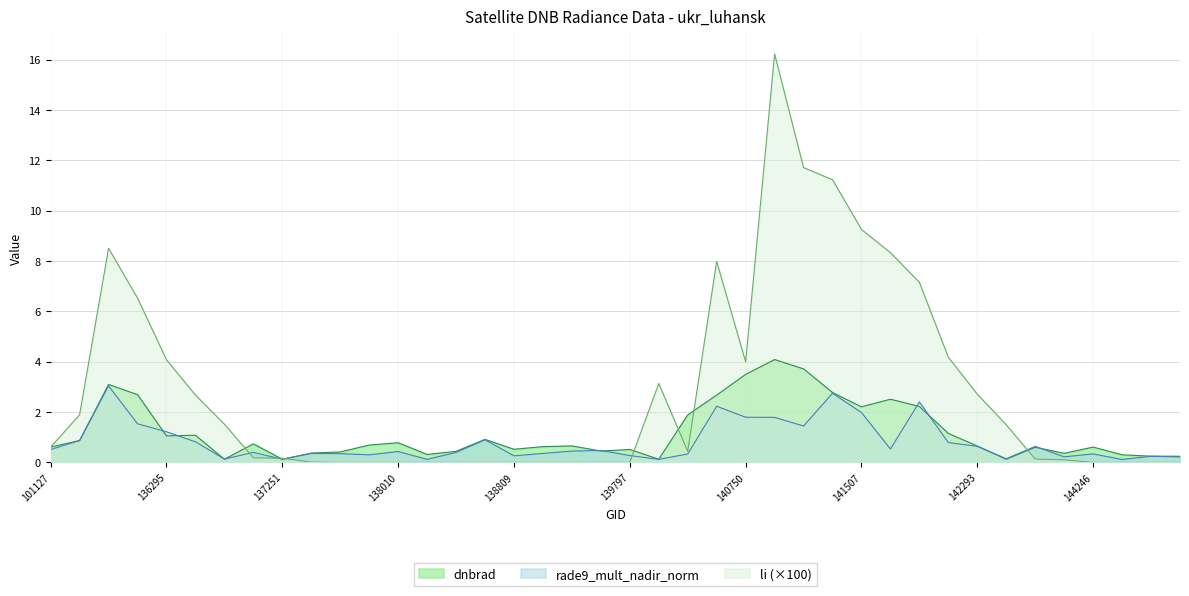

What is the total value across all series at 140750?

9.3